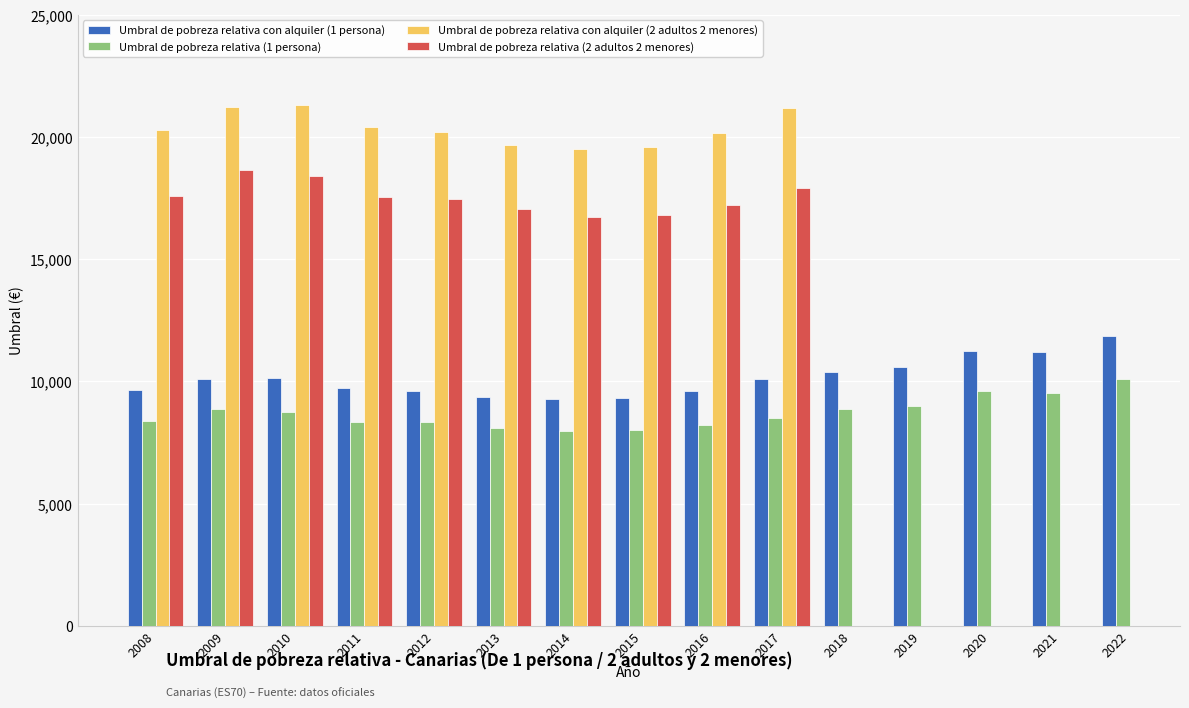

What are all the series names shown in the legend?

Umbral de pobreza relativa con alquiler (1 persona), Umbral de pobreza relativa (1 persona), Umbral de pobreza relativa con alquiler (2 adultos 2 menores), Umbral de pobreza relativa (2 adultos 2 menores)